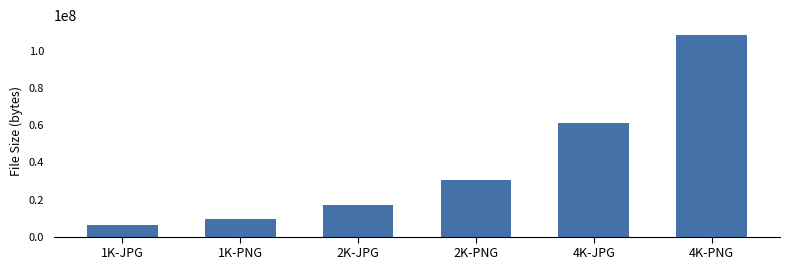

What is the change in value from 2K-PNG to 4K-PNG?

+78282232